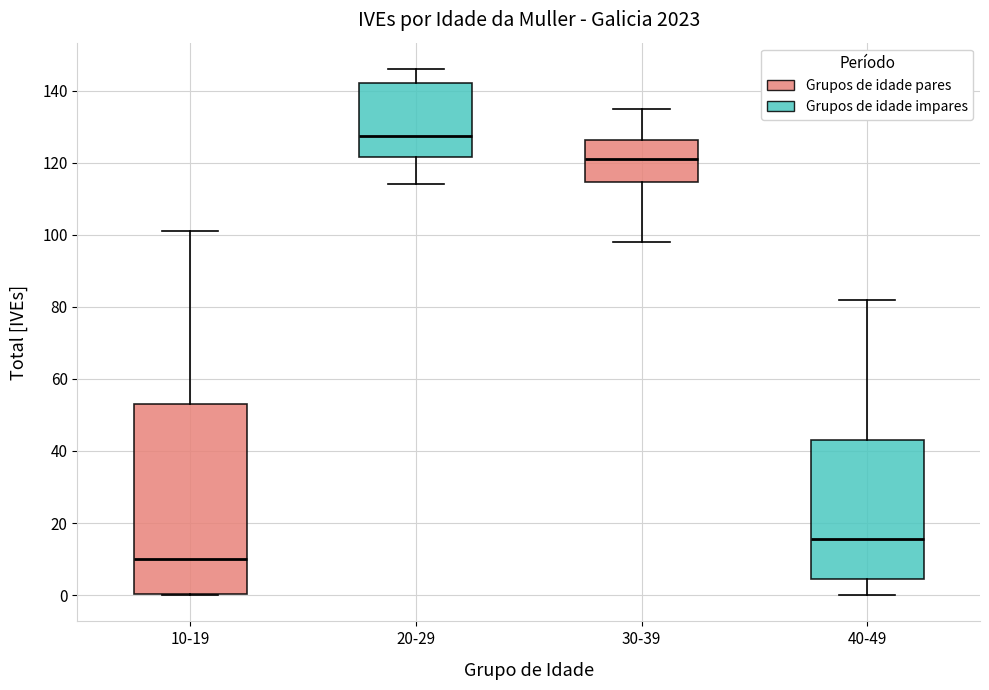

Which box has the highest median line?

20-29